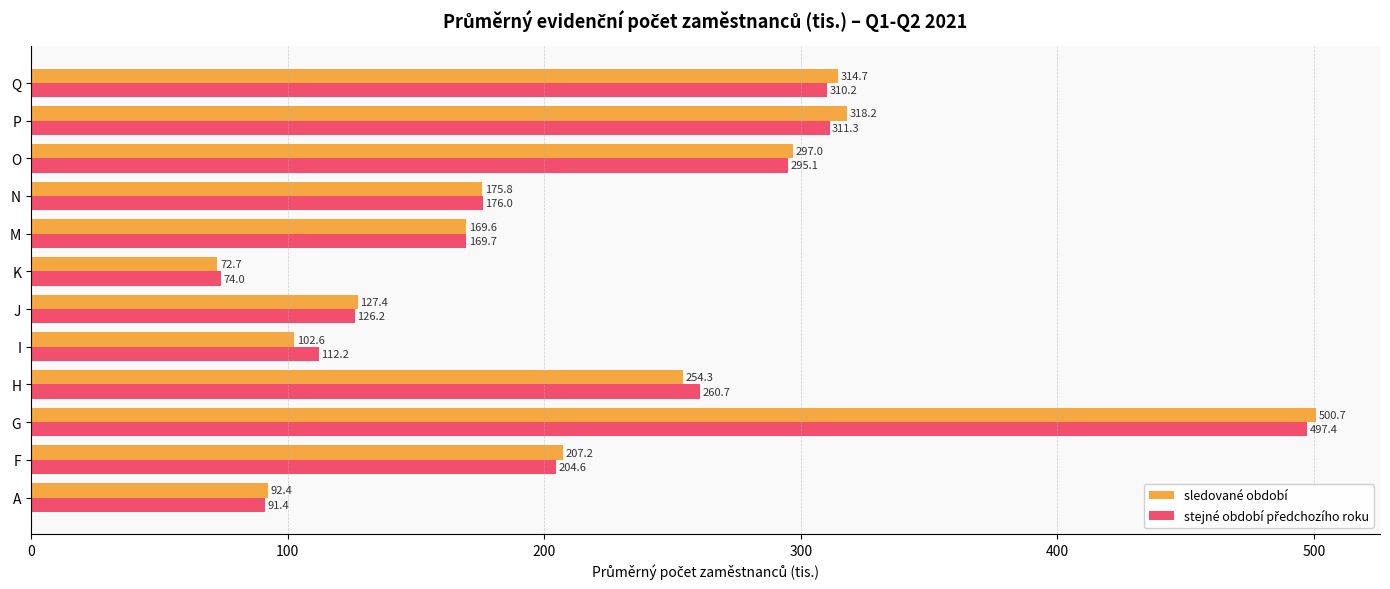

What is the sum of all sledované období values?

2632.7